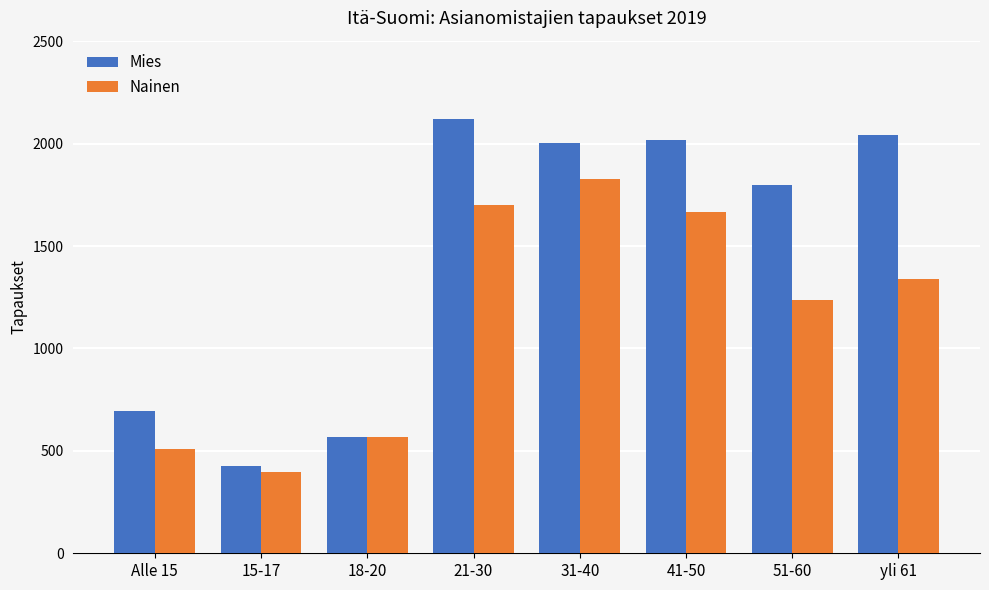

Reading left to right, extract all data points from this chart.

Mies: 697	427	569	2121	2005	2017	1799	2043
Nainen: 508	398	567	1702	1828	1668	1237	1337